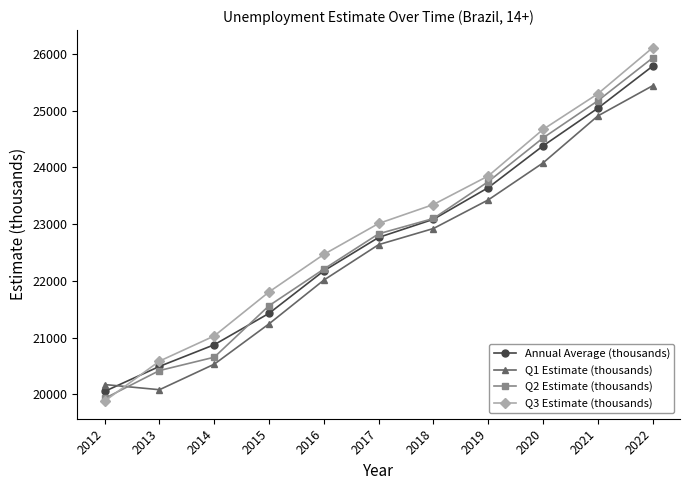

After their last crossing, which series has the higher values: Annual Average (thousands) or Q3 Estimate (thousands)?

Q3 Estimate (thousands)